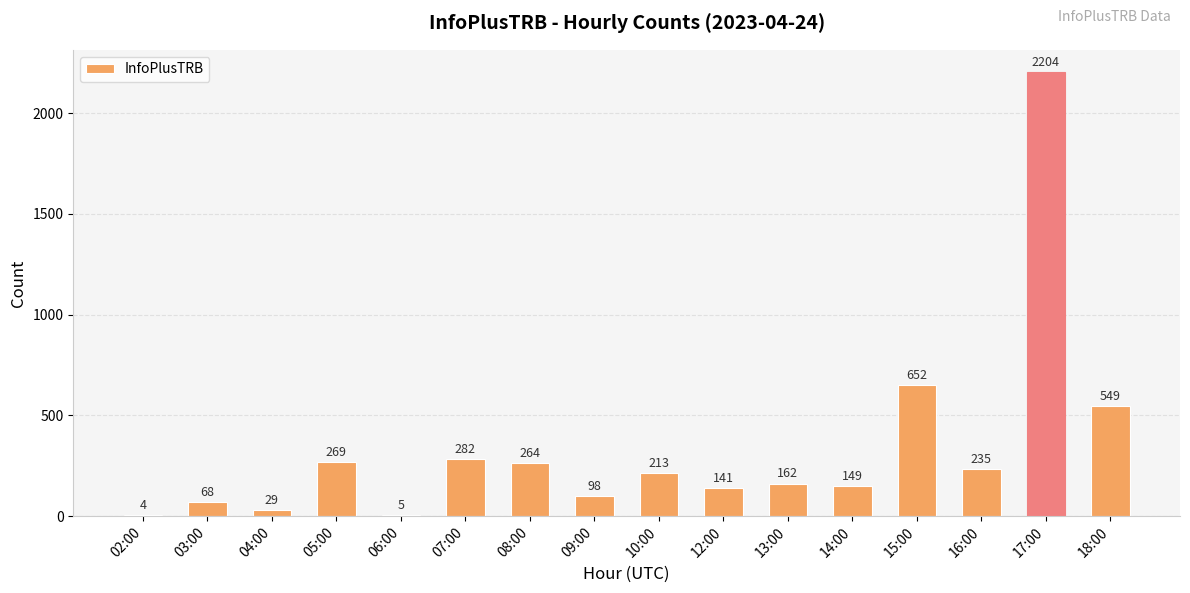

Between 07:00 and 02:00, which is larger?

07:00